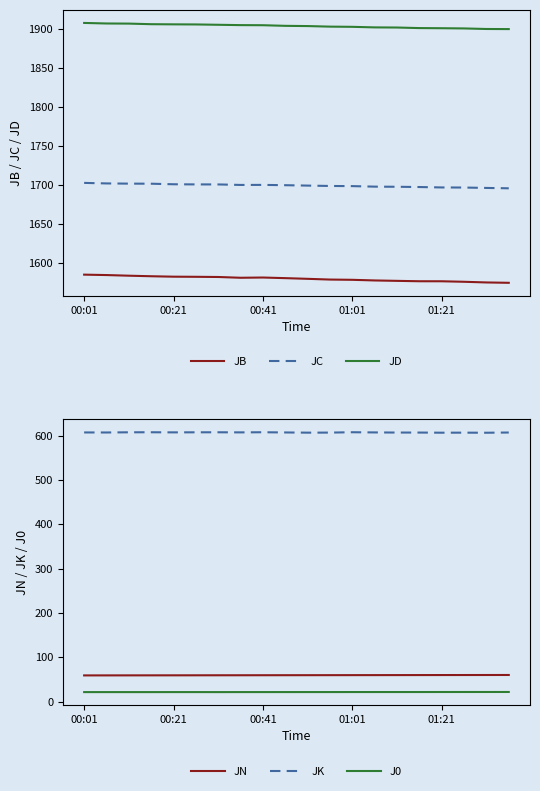

The J0 series shows 34.8 at 11. True or false?

False